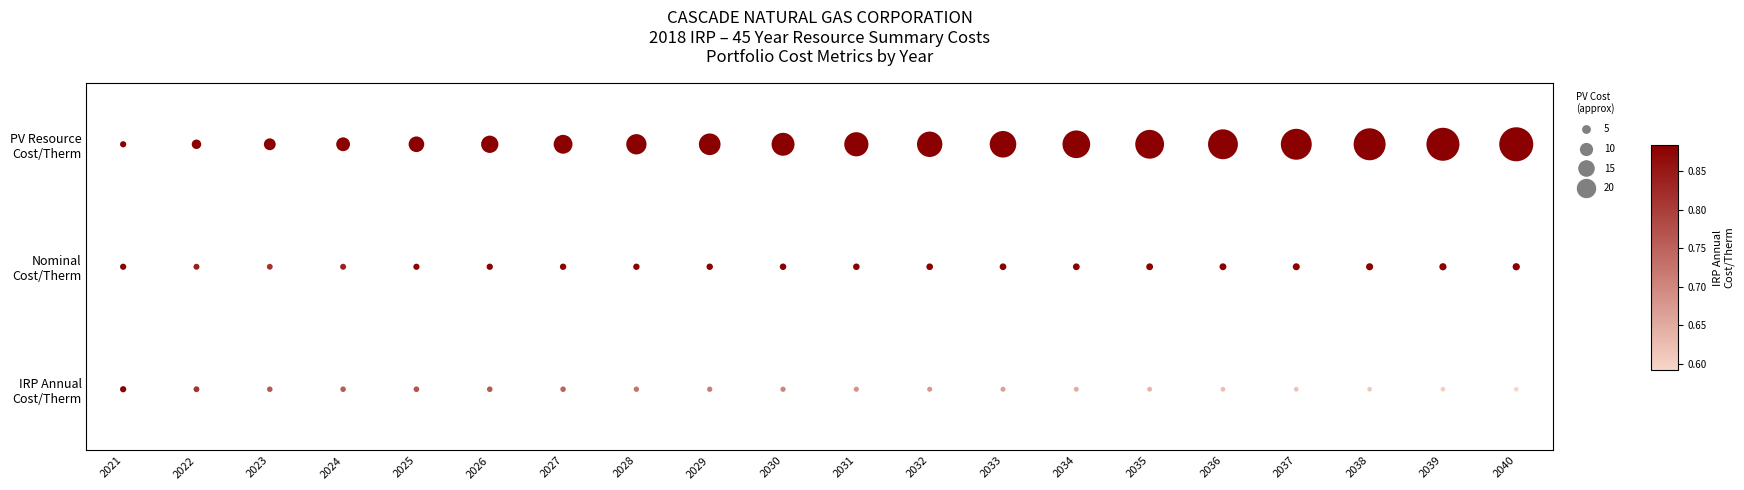

Is it true that Nominal
Cost/Therm equals 2 at 2023?

False